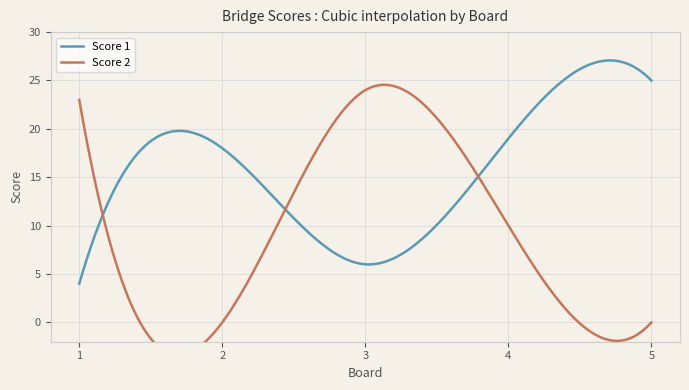

At which label is Score 1 closest to 14?

2